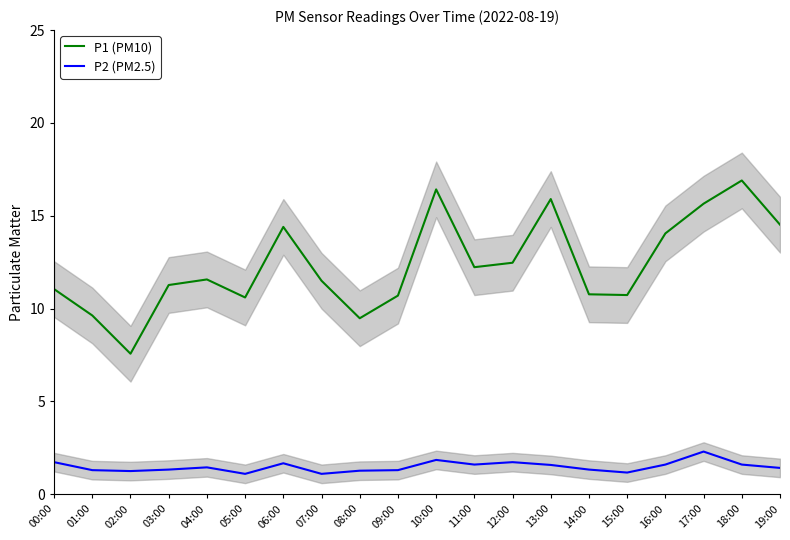

Which series changed the most between 06:00 and 19:00?

P2 (PM2.5)